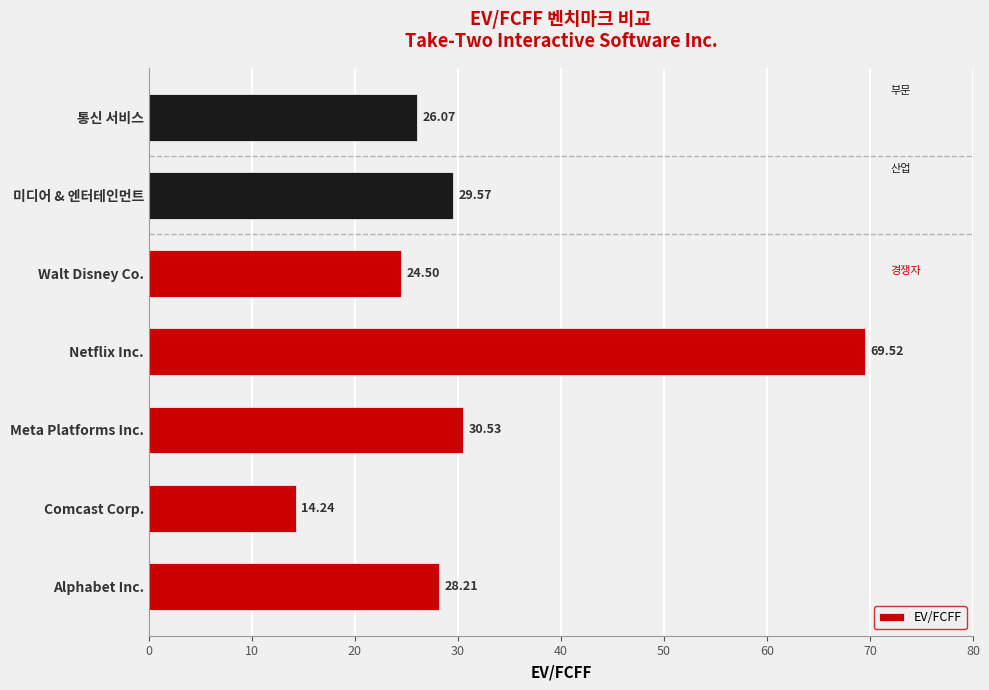

What is the difference between the values at 통신 서비스 and Meta Platforms Inc.?

4.5